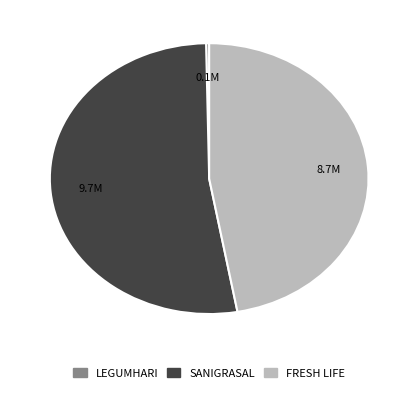

Is there a majority slice in this chart?

Yes